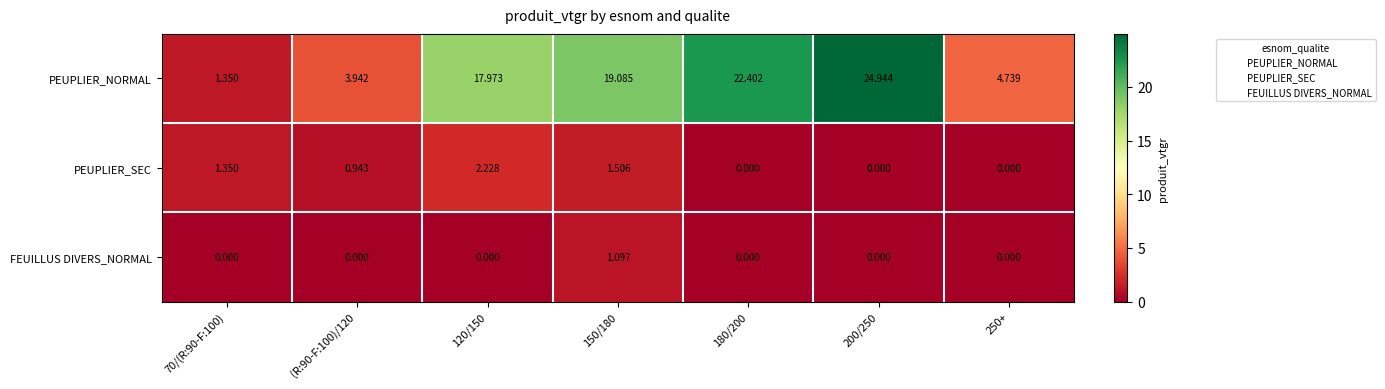

Rank the series by their maximum value, from lowest to highest.

FEUILLUS DIVERS_NORMAL, PEUPLIER_SEC, PEUPLIER_NORMAL